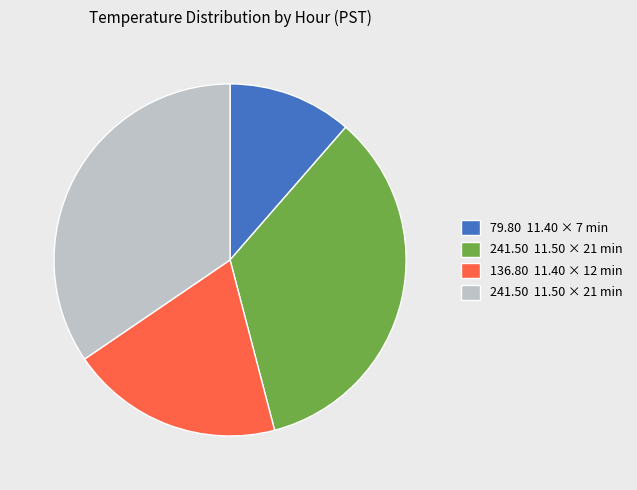

Does any single category account for the majority?

No